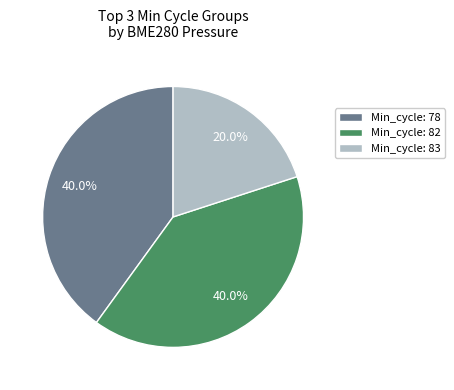

Is the sum of Min_cycle: 78 and Min_cycle: 82 greater than half?

Yes